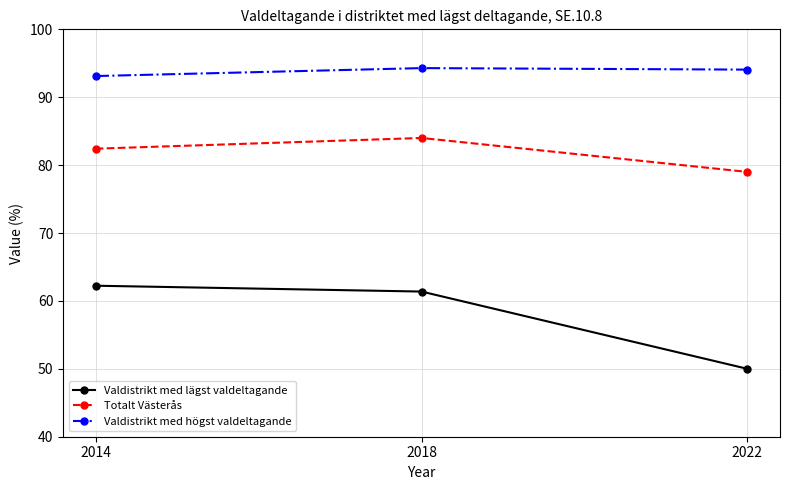

Is the value of Valdistrikt med högst valdeltagande at 2022 greater than the value of Valdistrikt med lägst valdeltagande at 2018?

Yes